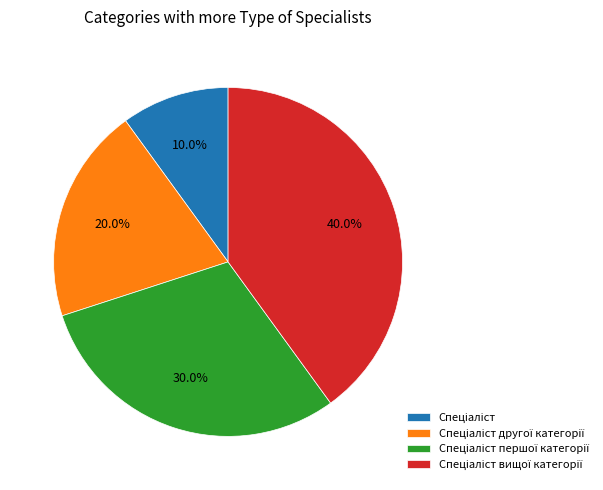

Is there any slice that represents more than half of the pie?

No